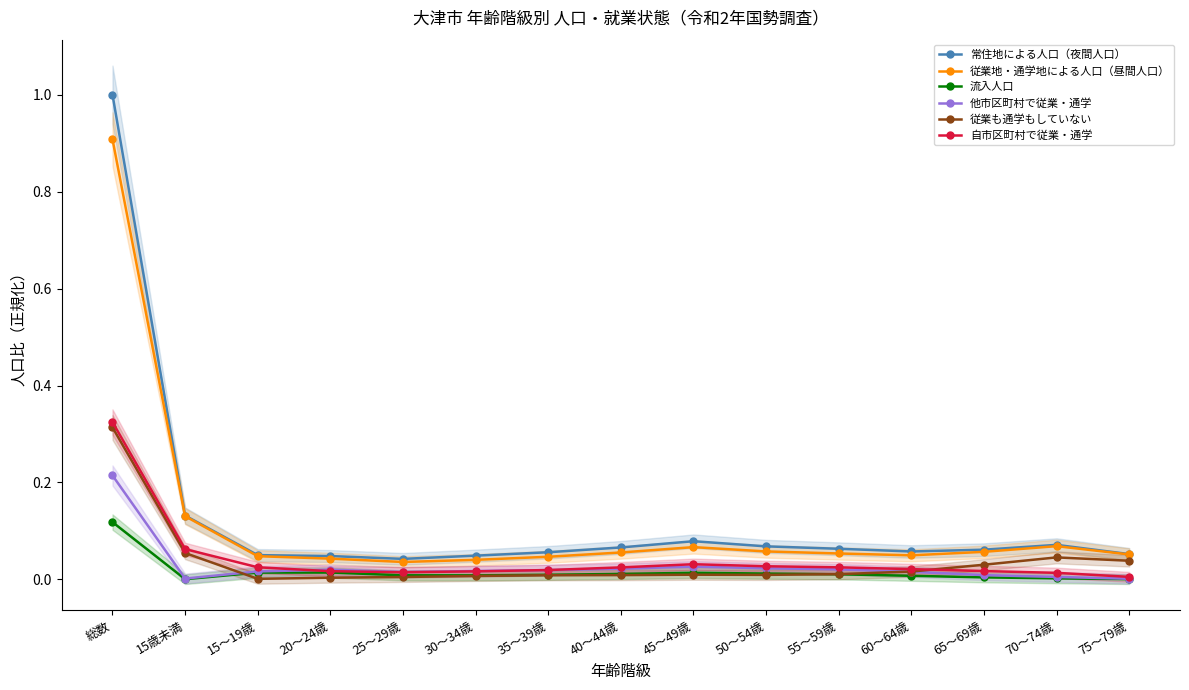

Where is 他市区町村で従業・通学 nearest to the value 0?

75～79歳